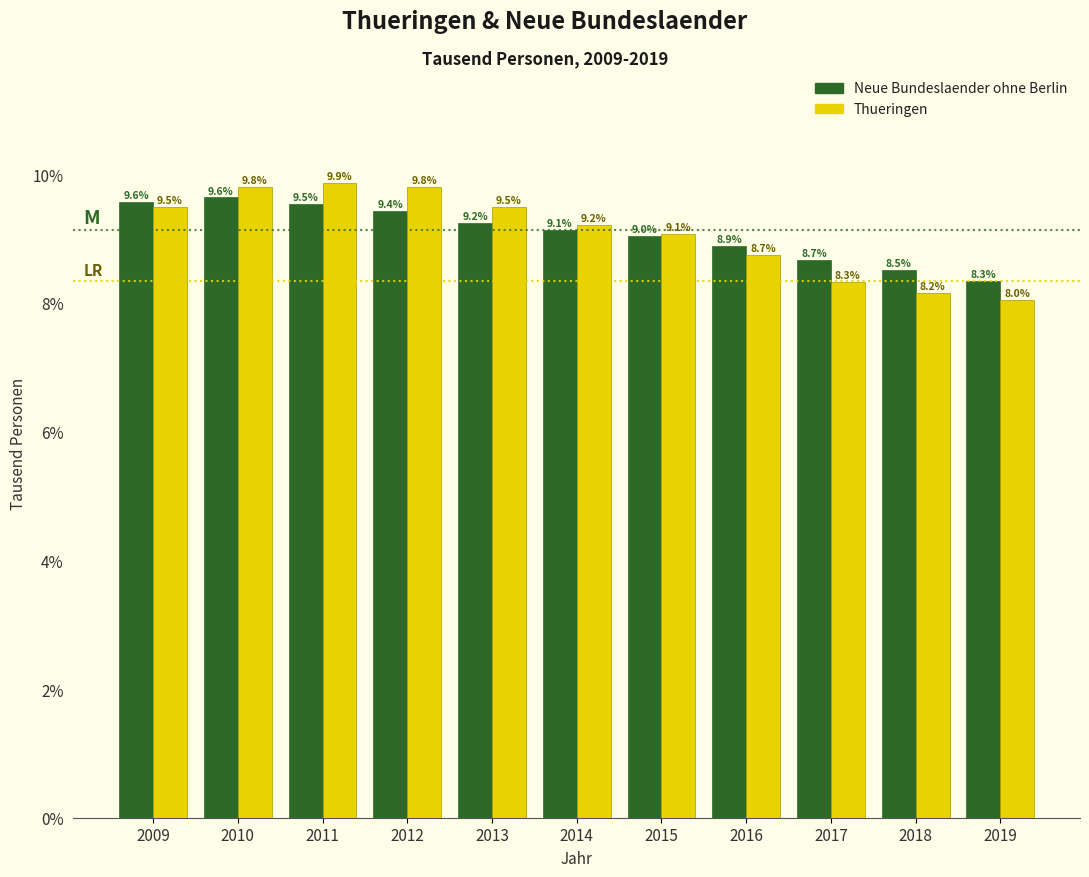

Reading left to right, list all the values displayed in this chart.

Neue Bundeslaender ohne Berlin: 2009=9.6	2010=9.6	2011=9.5	2012=9.4	2013=9.2	2014=9.1	2015=9.0	2016=8.9	2017=8.7	2018=8.5	2019=8.3
Thueringen: 2009=9.5	2010=9.8	2011=9.9	2012=9.8	2013=9.5	2014=9.2	2015=9.1	2016=8.7	2017=8.3	2018=8.2	2019=8.0